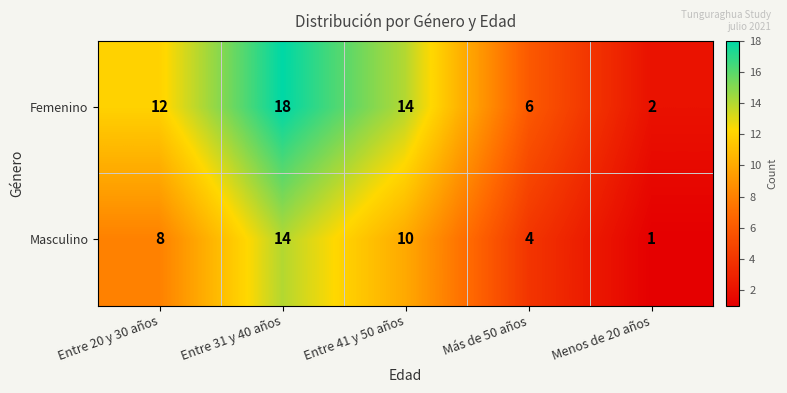

How many series are shown in this chart?

2